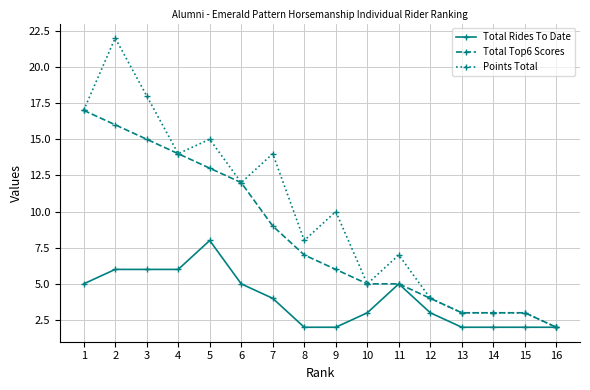

At which label is Points Total closest to 12?

6